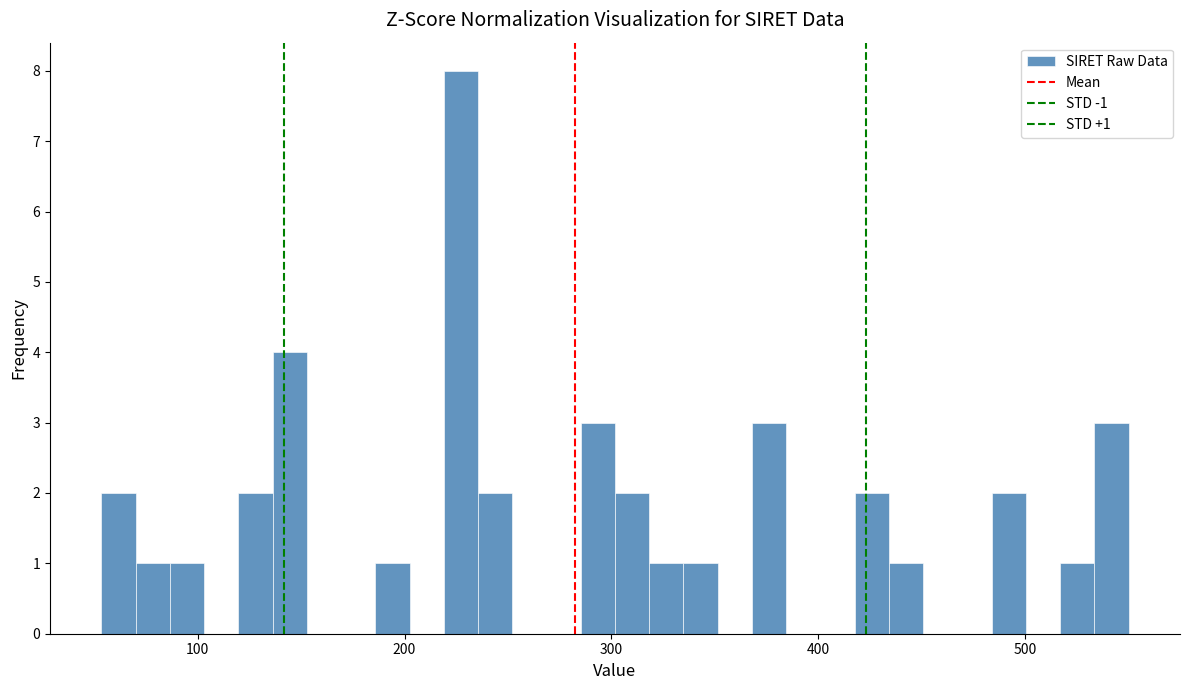

Read against the x-axis, roughly where is the centre of the tallest bar?

230